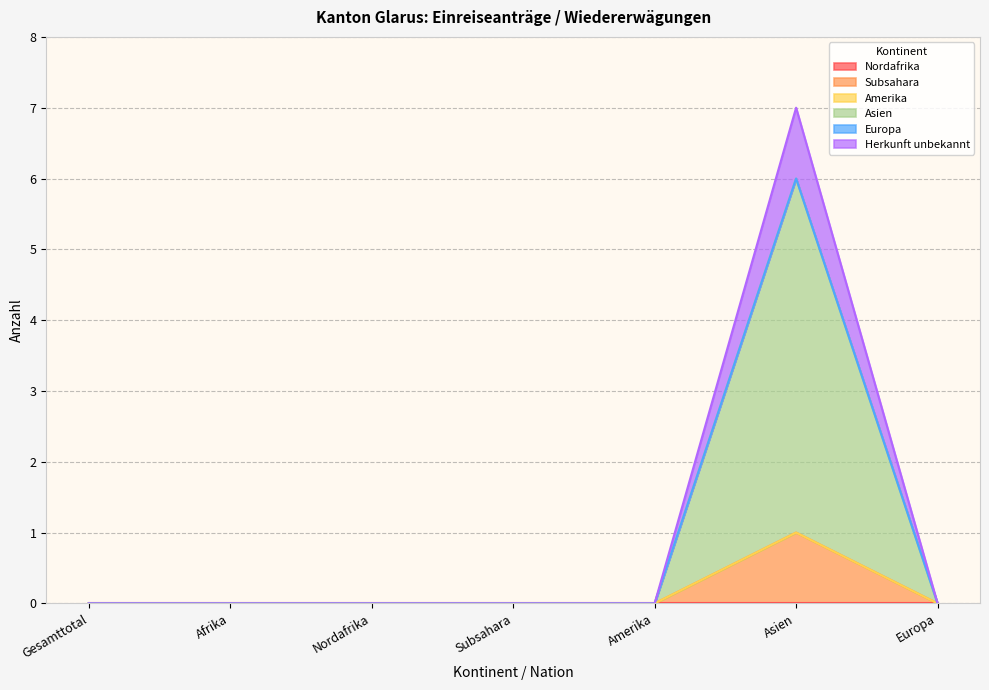

Which series has the largest total across all categories?

Asien